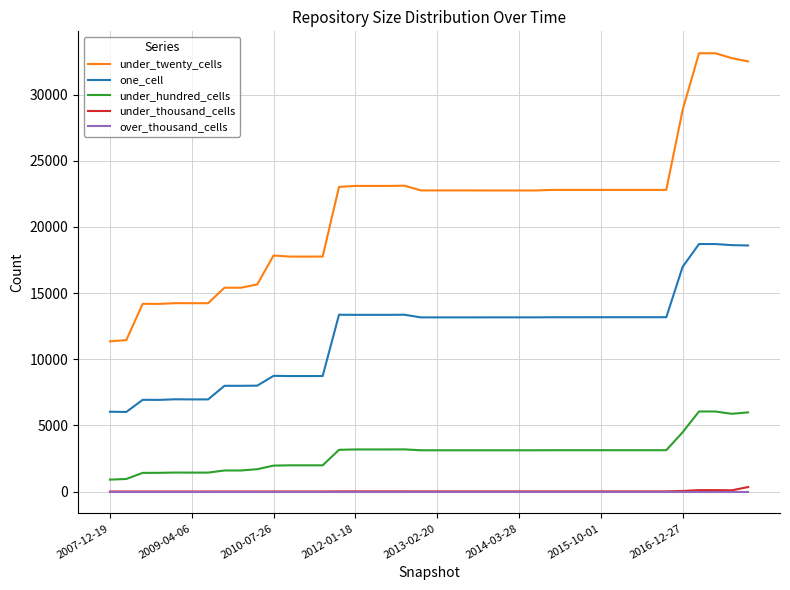

Does the chart display data point markers on the line(s)?

No